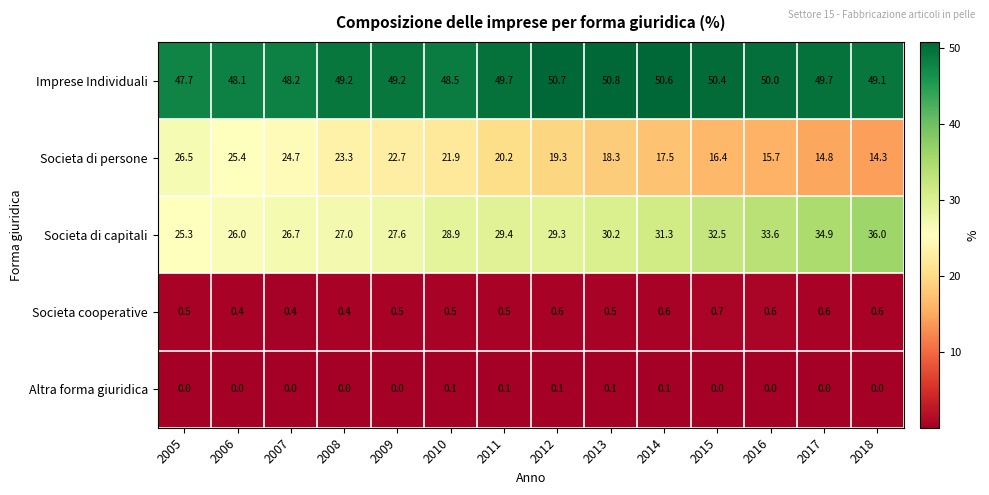

What is the difference between the Societa di capitali values at 2010 and 2013?

1.3